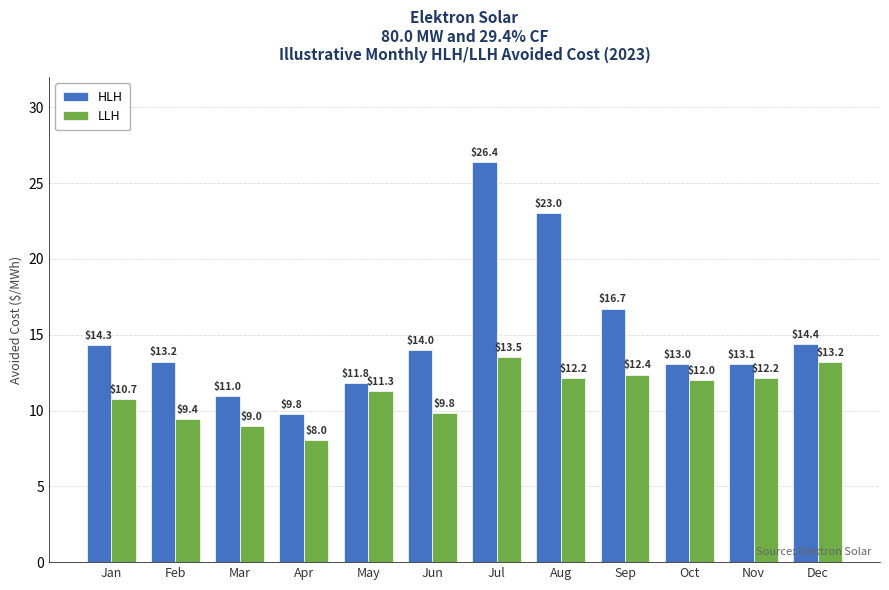

The value of HLH at Feb is 13.2. True or false?

True